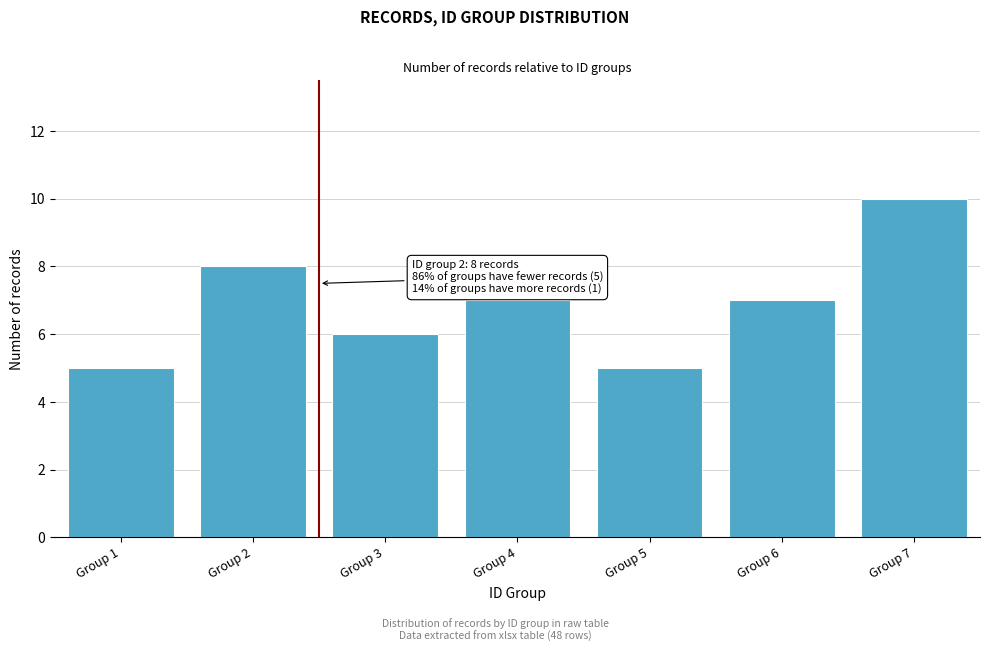

Reading left to right, extract all data points from this chart.

5	8	6	7	5	7	10